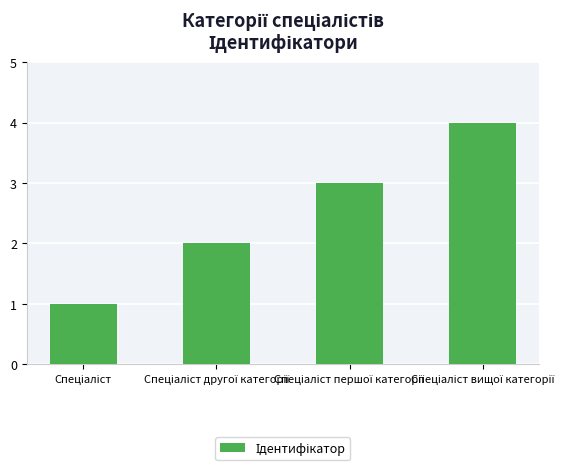

What is the sum of all values?

10